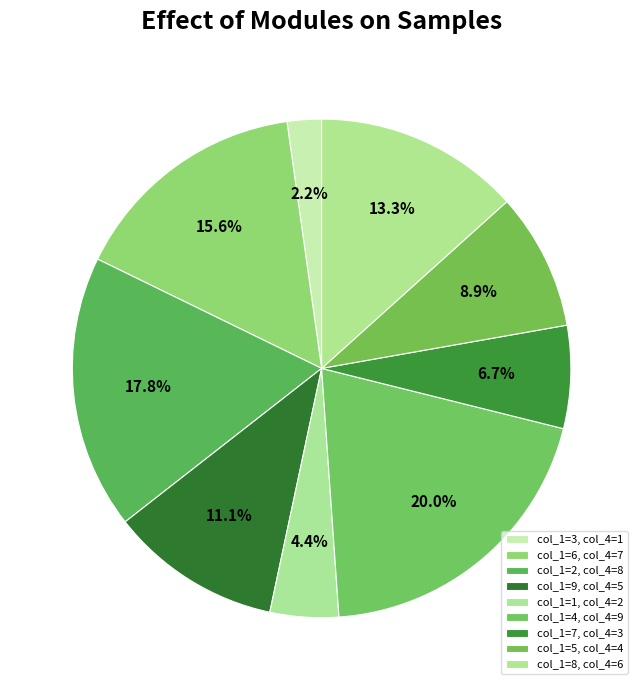

How many slices are in this pie chart?

9